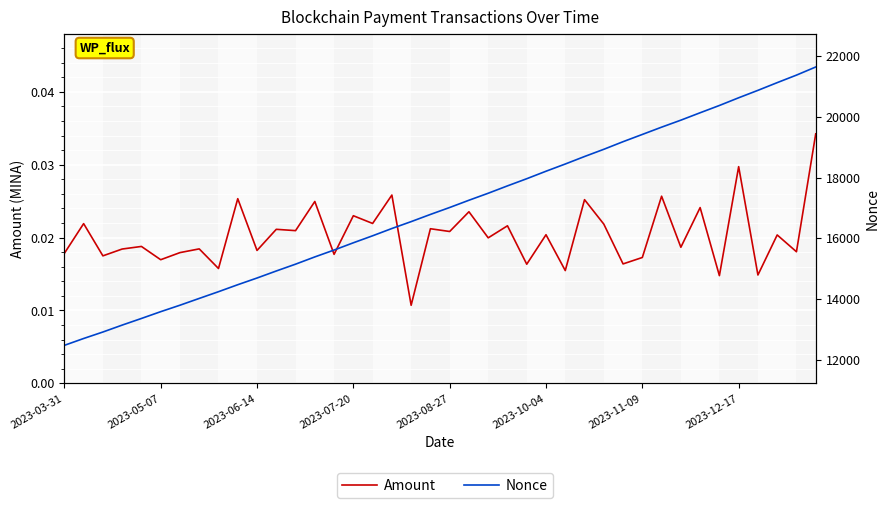

What position from the right is 28?

12